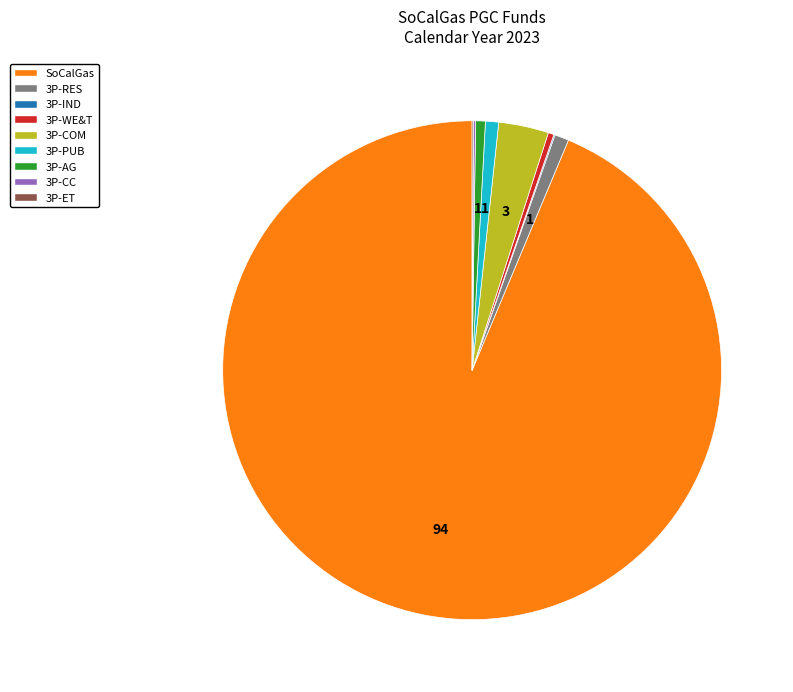

Is 3P-RES the majority of the pie?

No